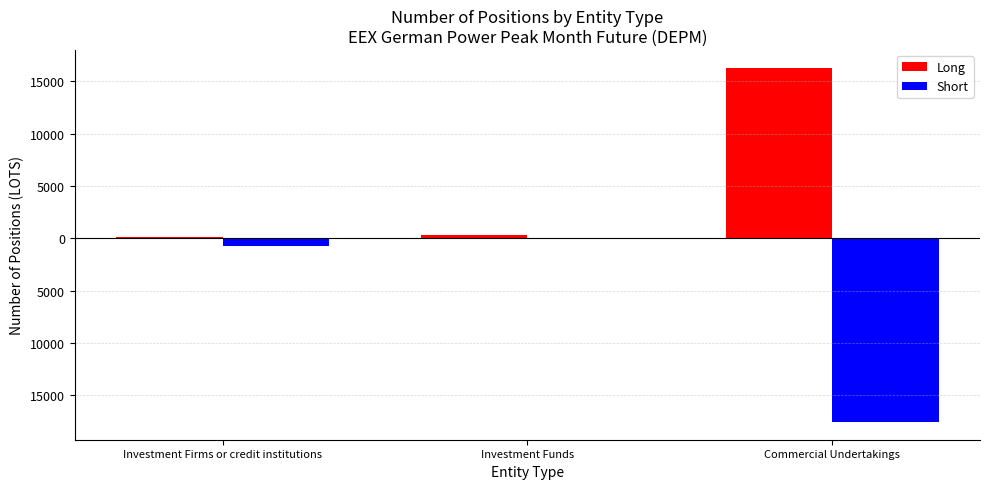

What is the sum of all Short values?

-18336